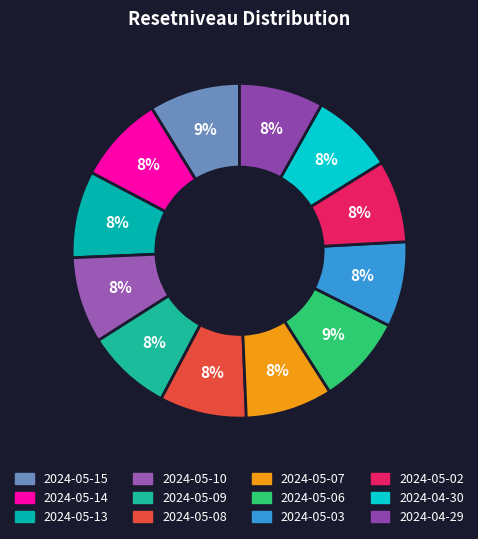

Count the number of slices in the pie.

12